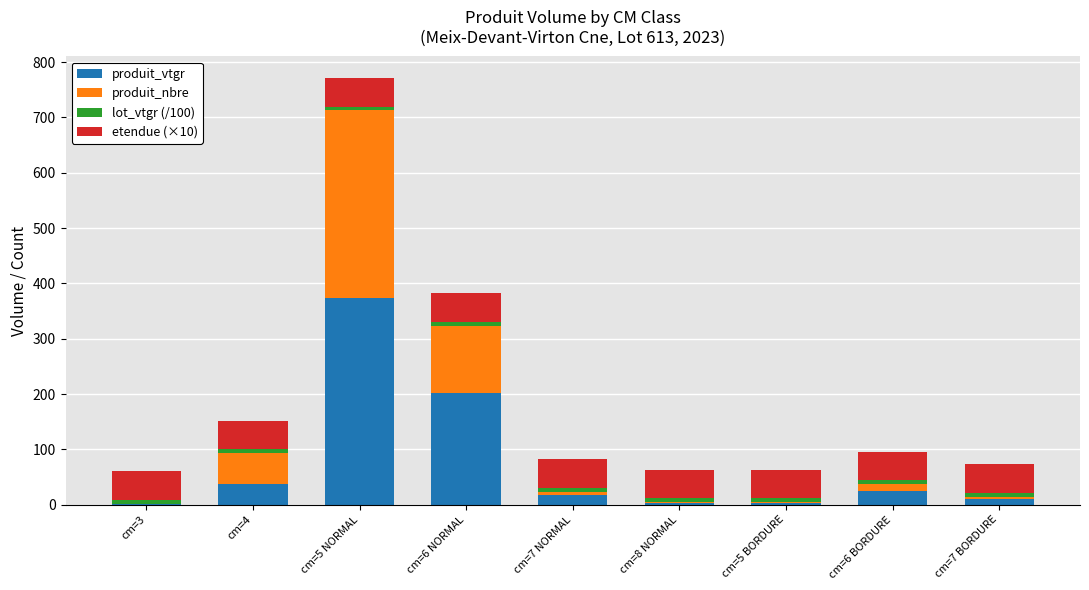

What is the maximum value for produit_vtgr?

373.0